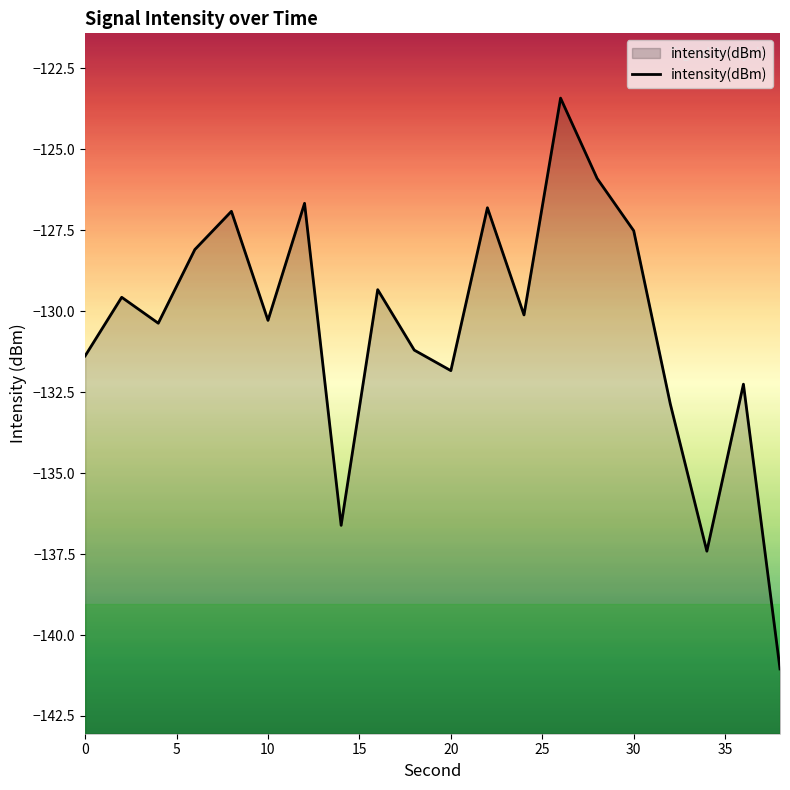

Is it true that the value at 10 is -221.0?

False